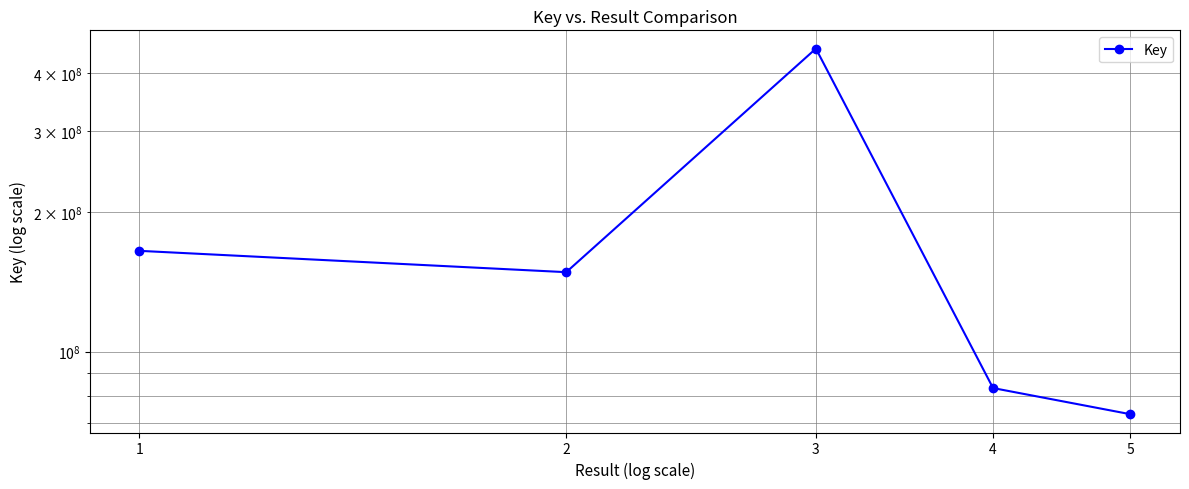

What is the difference between the values at 5 and 2?

75332996